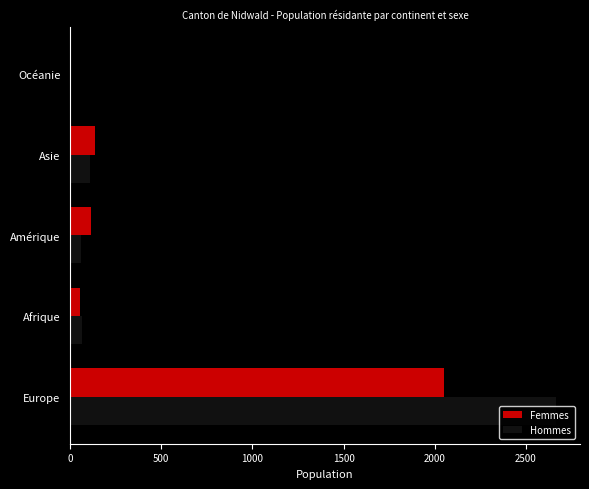

Are the bars grouped side by side (vs. stacked)?

Yes